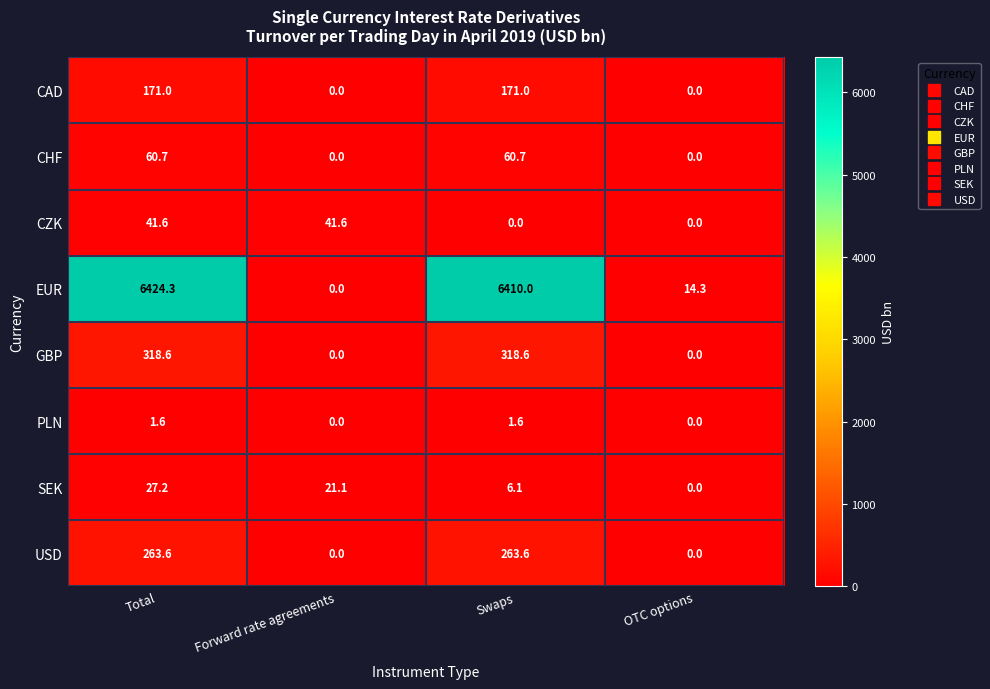

What is the difference between the highest and lowest values at Swaps?

6410.0